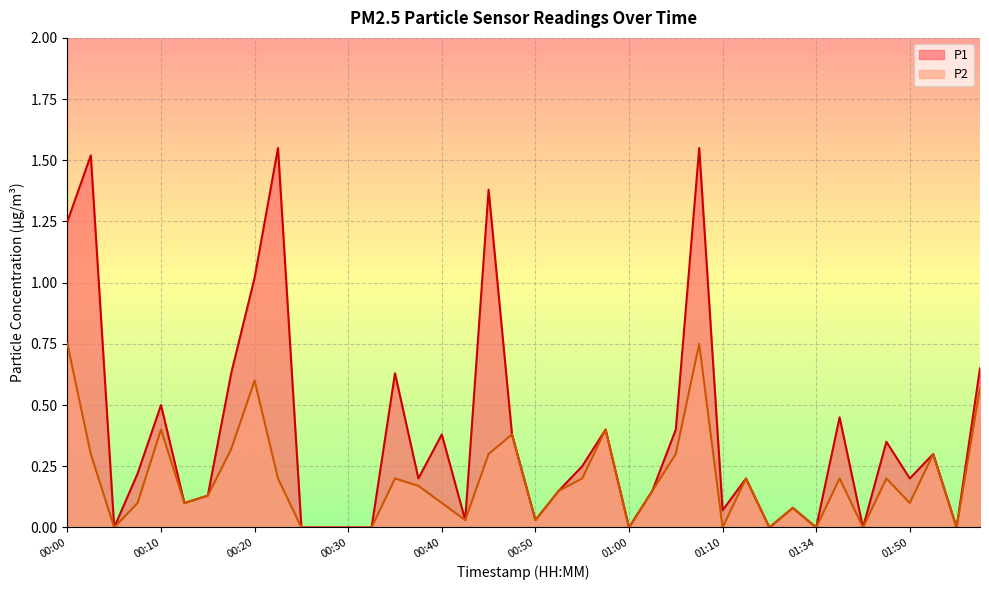

How many lines are shown in the chart?

2